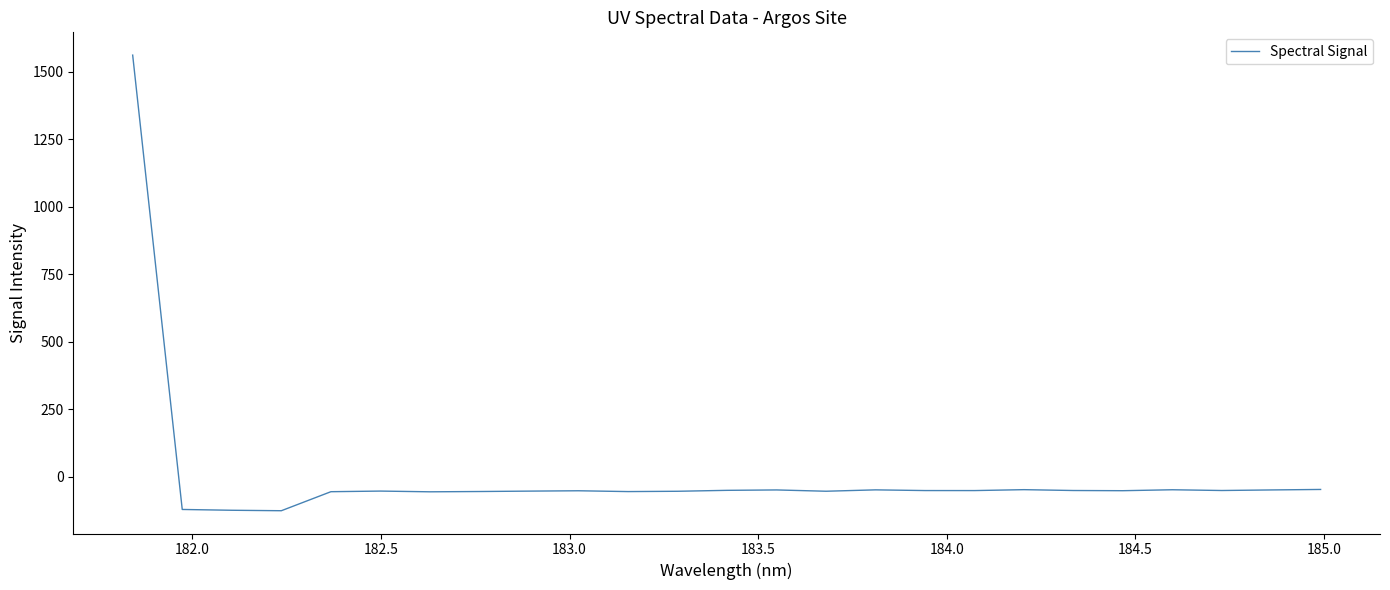

What is the difference between the maximum and minimum values?

1686.5